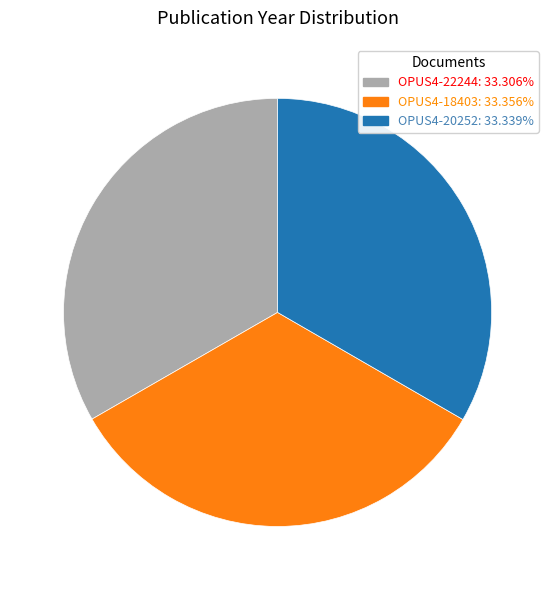

Is the sum of OPUS4-22244 and OPUS4-20252 greater than half?

Yes